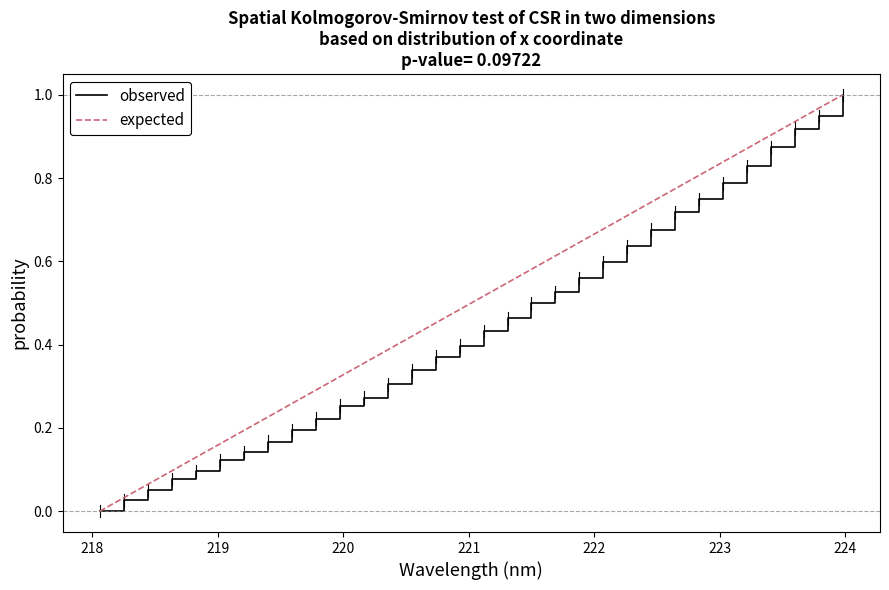

Rank the series by their average value, from highest to lowest.

expected, observed